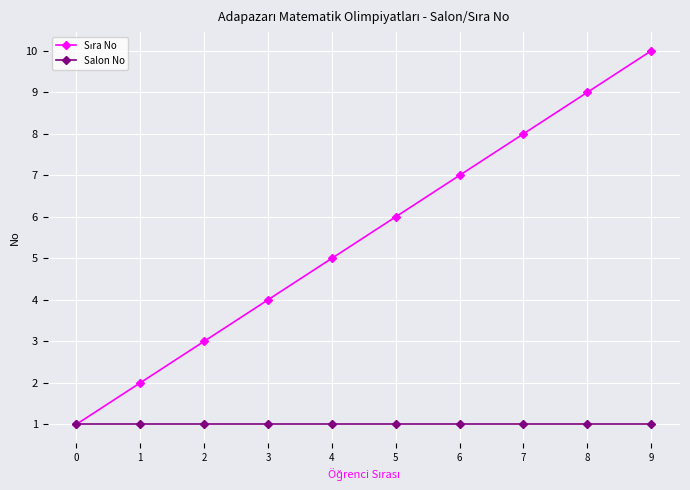

The value of Salon No at 4 is 0. True or false?

False